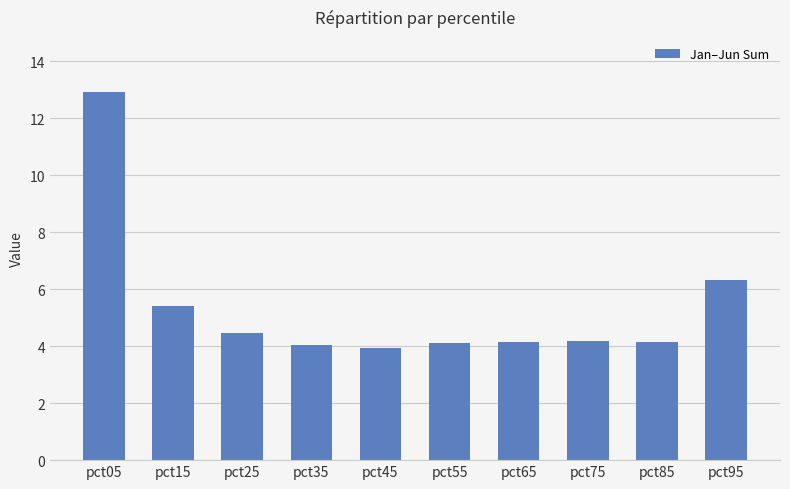

What is the value of the 6th bar from the left?

4.1